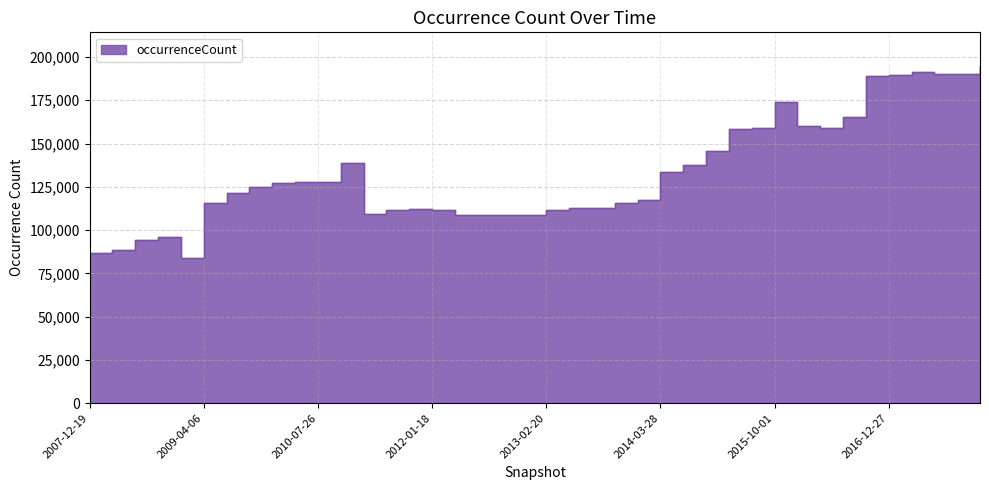

List the labels in order of value, smallest first.

2008-12-17, 2007-12-19, 2008-04-01, 2008-06-27, 2008-10-10, 2012-03-26, 2012-07-13, 2012-10-31, 2012-12-11, 2011-02-21, 2011-06-10, 2013-02-20, 2012-01-18, 2011-09-05, 2013-07-09, 2013-05-21, 2009-04-06, 2013-09-10, 2013-12-20, 2009-06-17, 2009-09-25, 2009-12-16, 2010-07-26, 2010-04-01, 2014-03-28, 2014-09-08, 2010-11-17, 2015-01-19, 2015-04-09, 2016-04-05, 2015-07-03, 2016-01-04, 2016-07-04, 2015-10-01, 2016-10-07, 2016-12-27, 2017-07-24, 2017-10-12, 2017-04-12, 2017-12-22